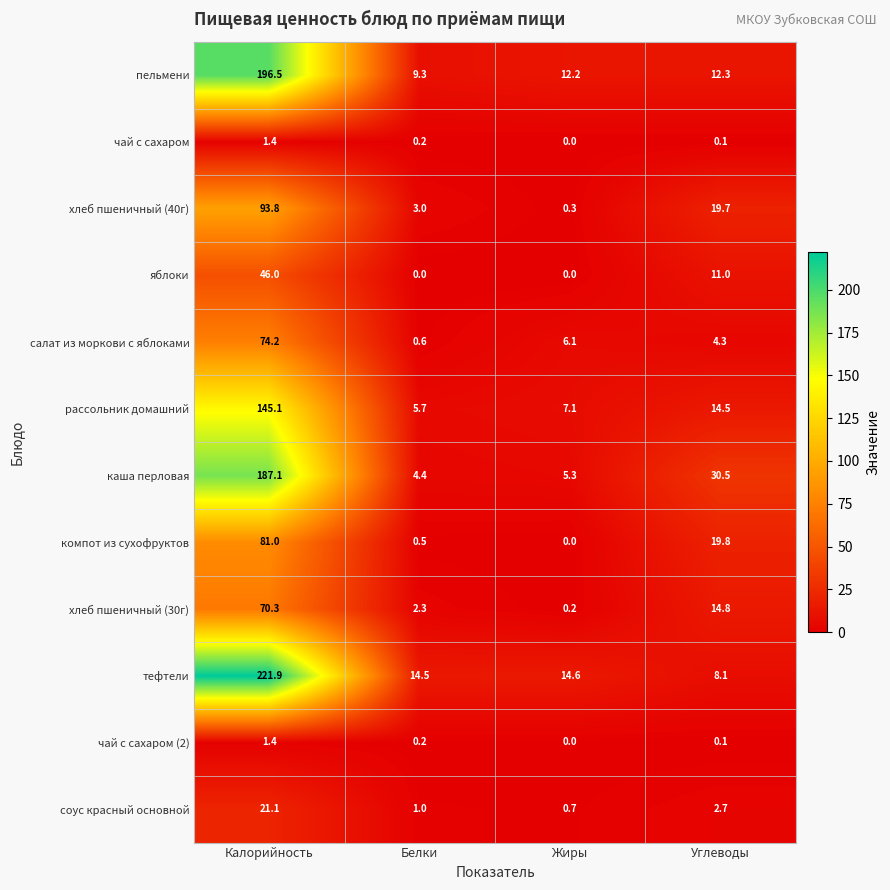

The value of яблоки at Белки is 0.0. True or false?

True